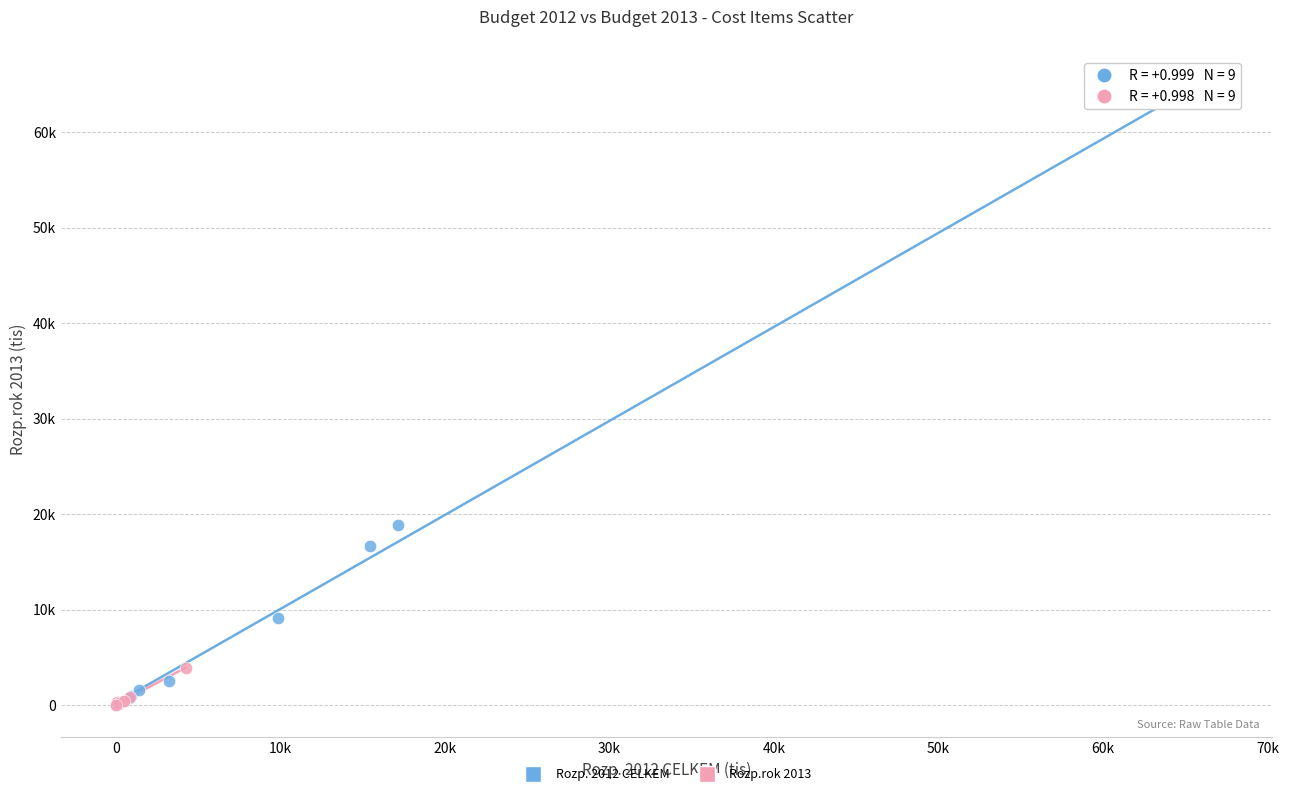

Which series reaches the maximum Y coordinate?

Rozp. 2012 CELKEM